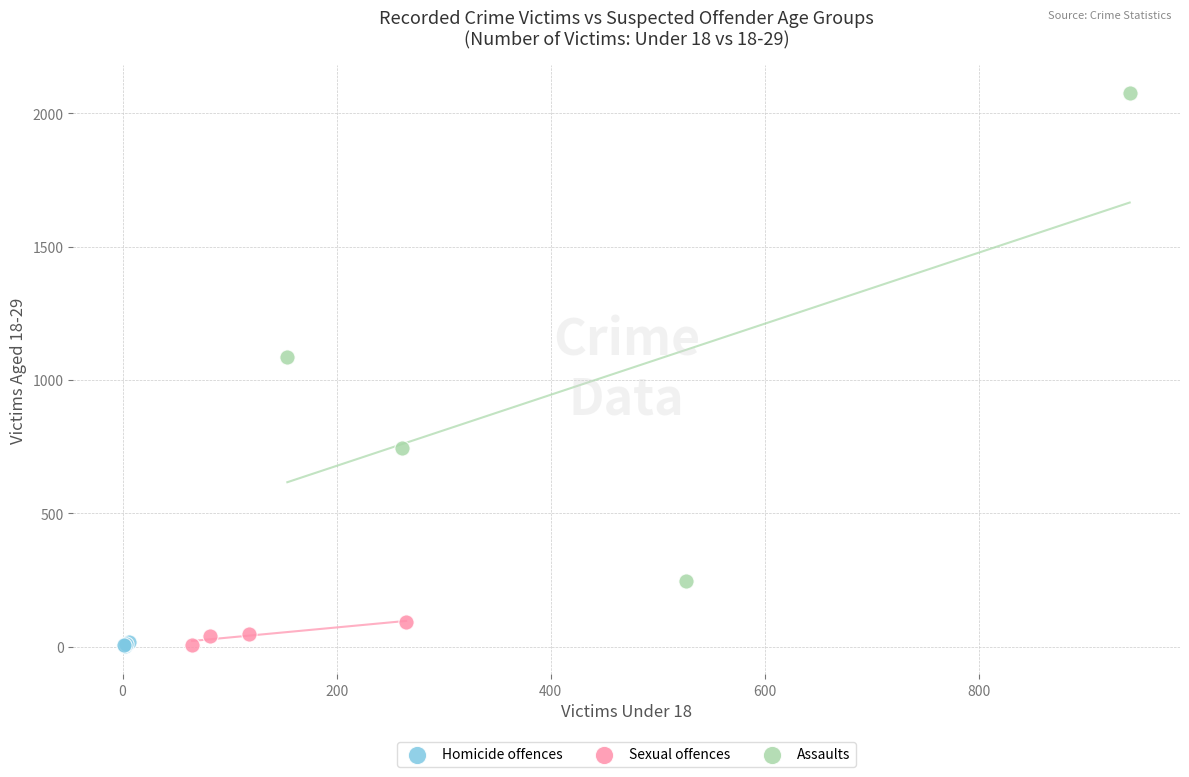

Which series reaches the maximum Y coordinate?

Assaults